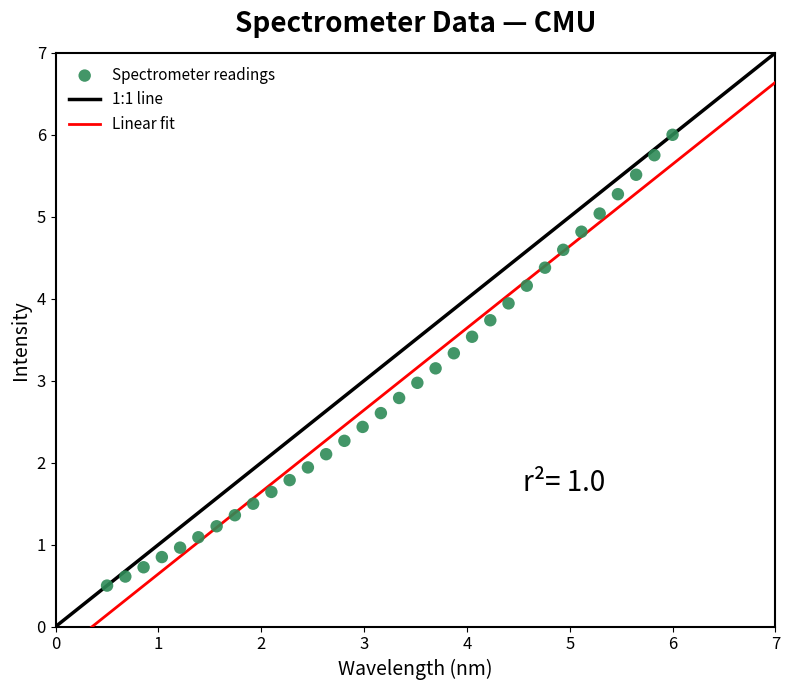

What is the range of X values (max minus min)?

5.5